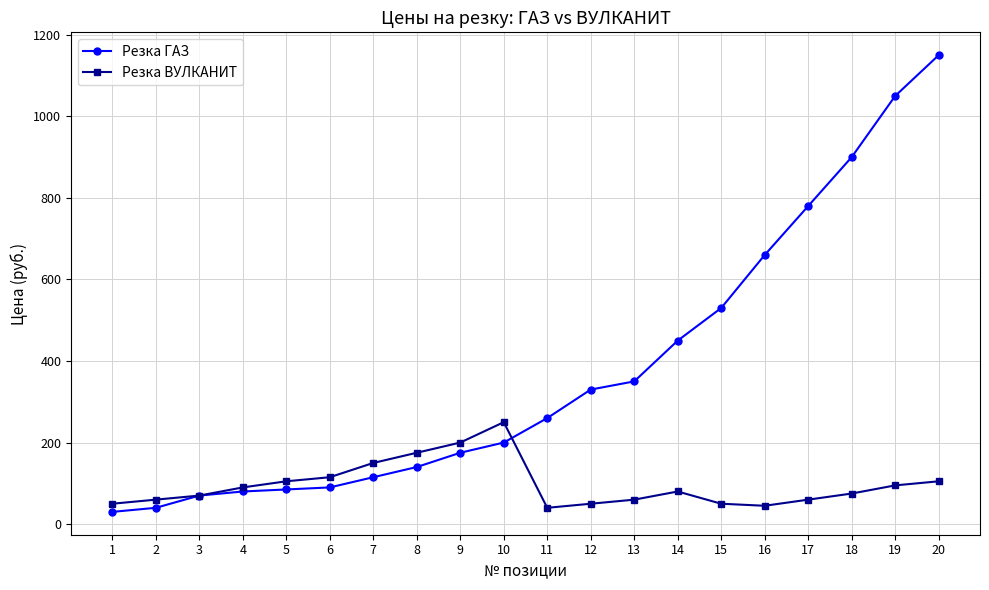

Rank the series at 1 from highest to lowest value.

Резка ВУЛКАНИТ, Резка ГАЗ